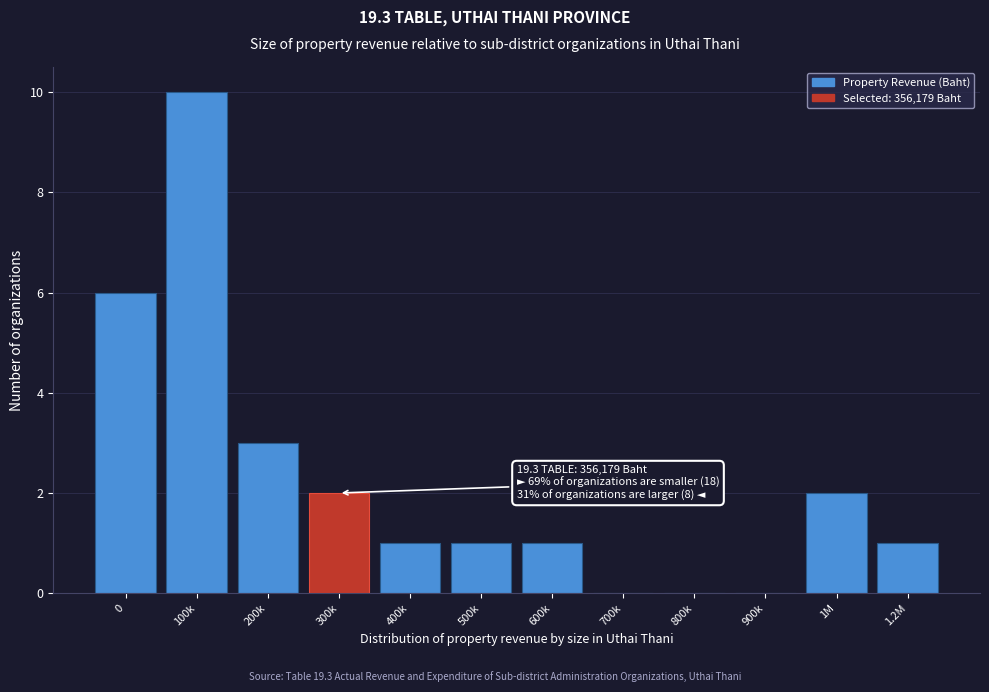

Reading right to left, transcribe all the data shown in this chart.

1.2M=1	1M=2	900k=0	800k=0	700k=0	600k=1	500k=1	400k=1	300k=2	200k=3	100k=10	0=6